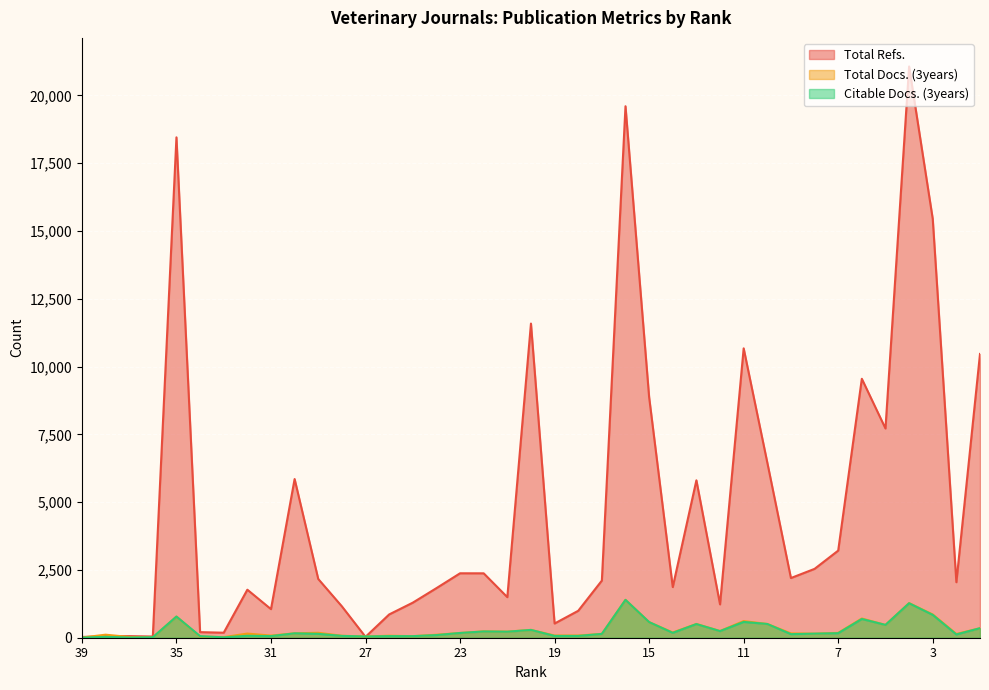

How many data points does each series have?

39